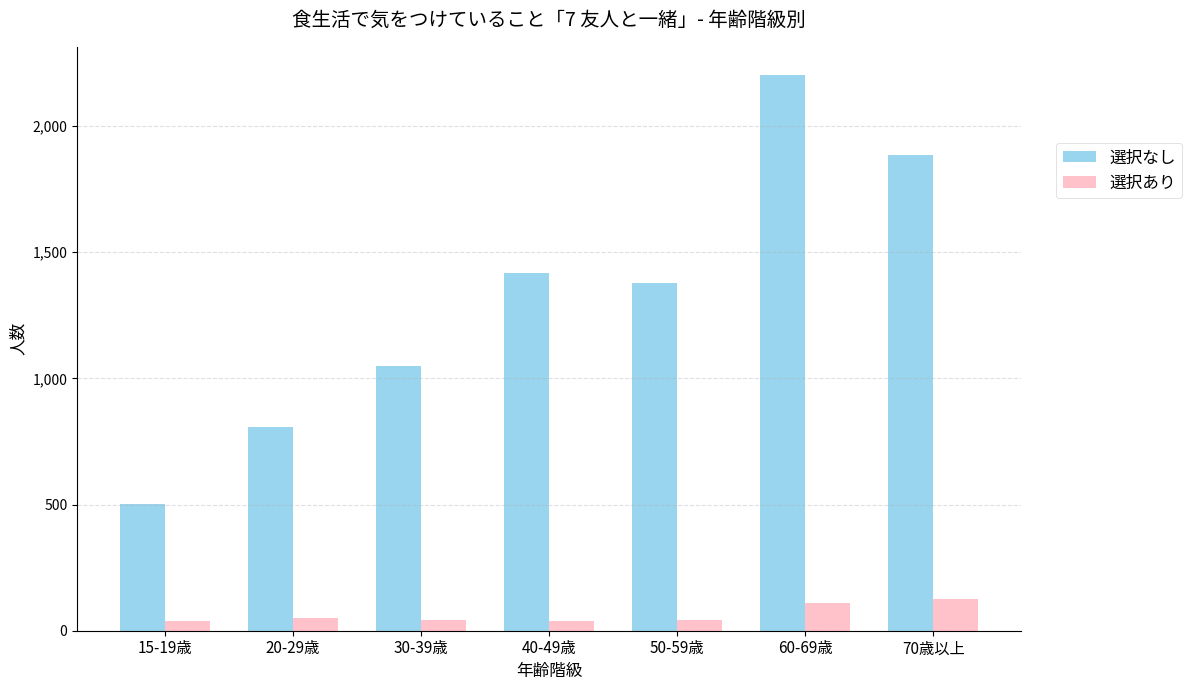

List the series in order of their overall mean, highest first.

選択なし, 選択あり